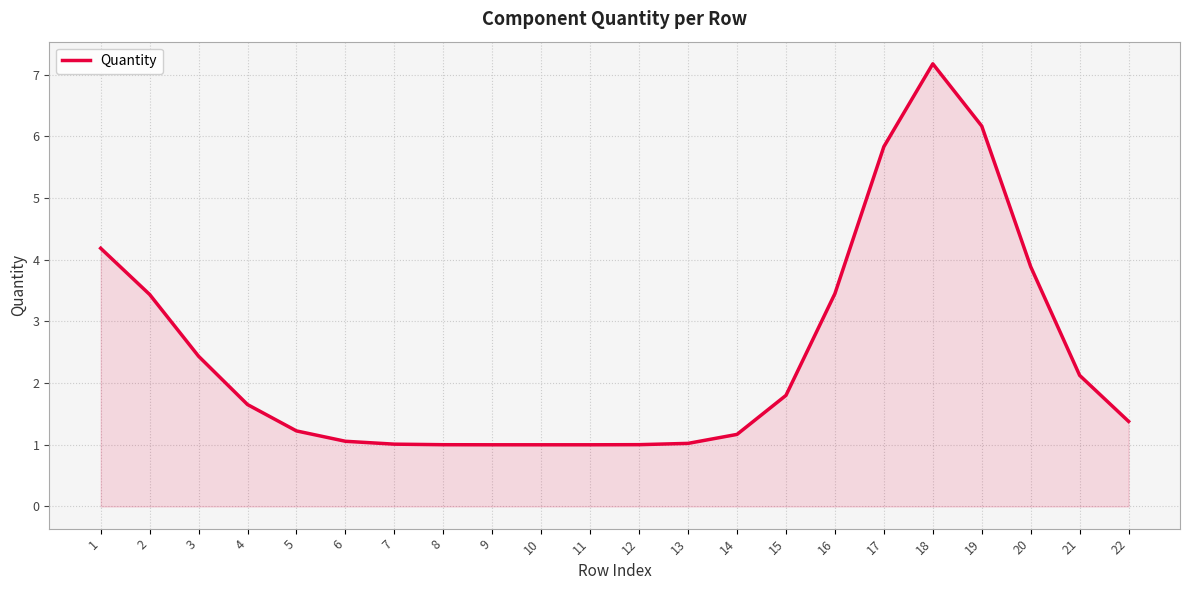

The value at 4 is 1.7. True or false?

True